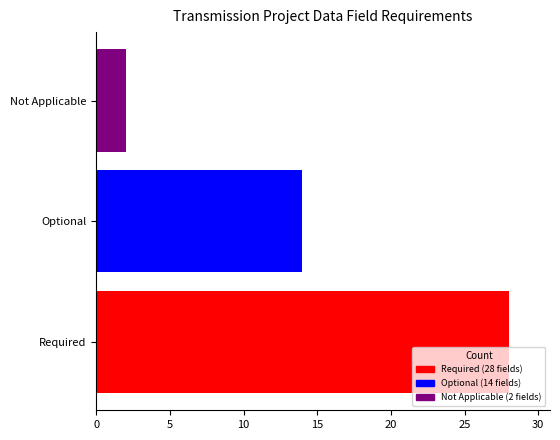

What is the minimum value for Required?

28